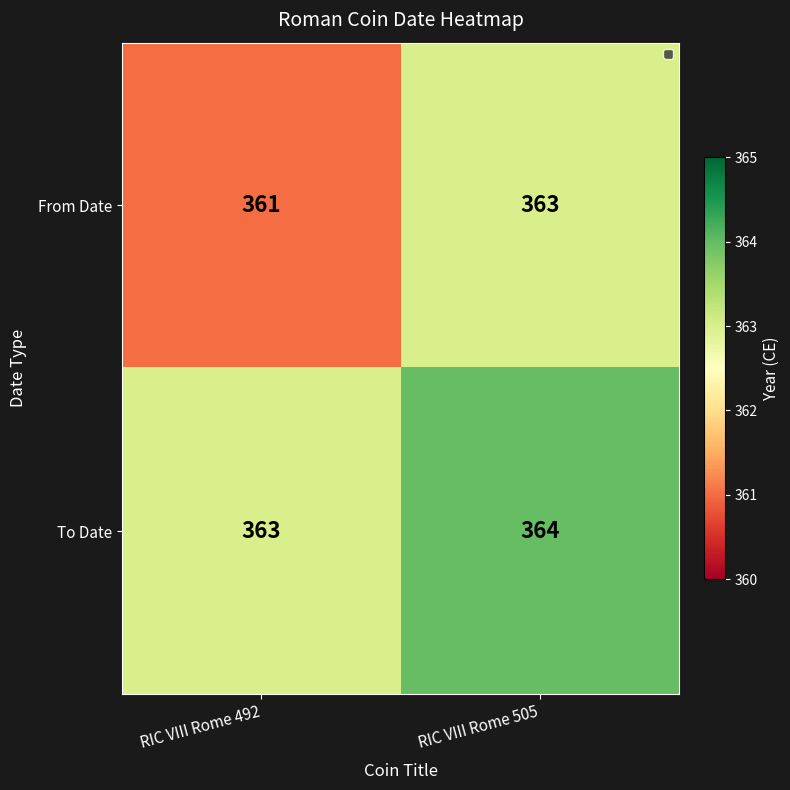

What is the sum of the From Date values at RIC VIII Rome 505 and RIC VIII Rome 492?

724